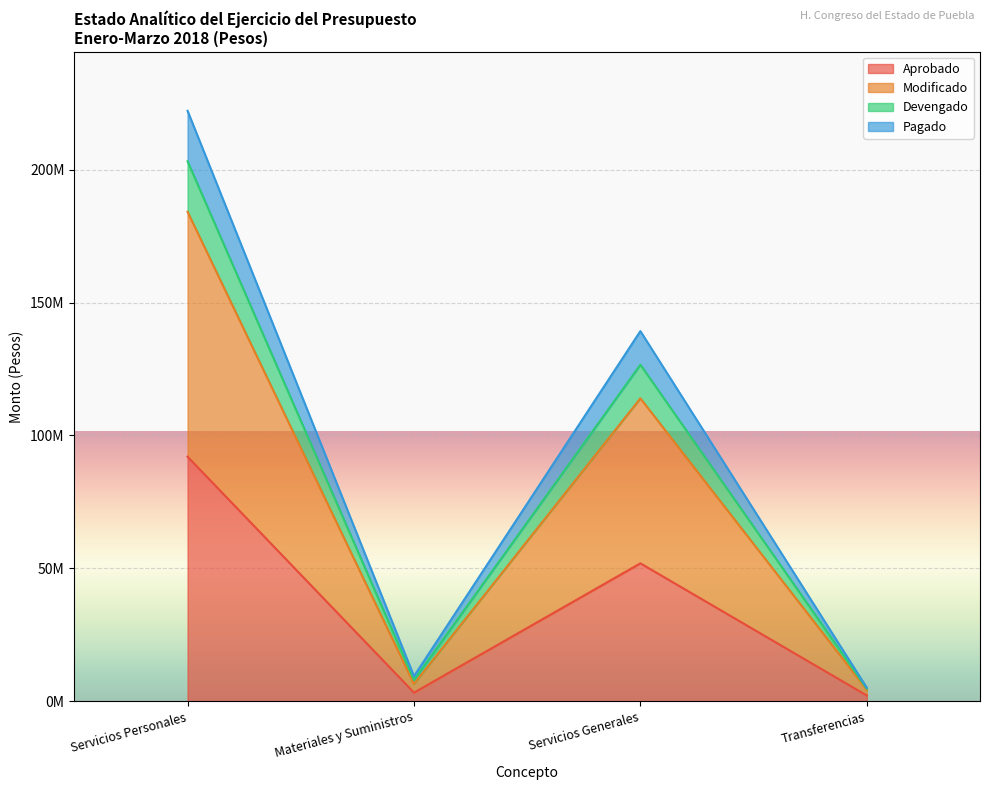

At which category is the sum across all series the highest?

Servicios Personales